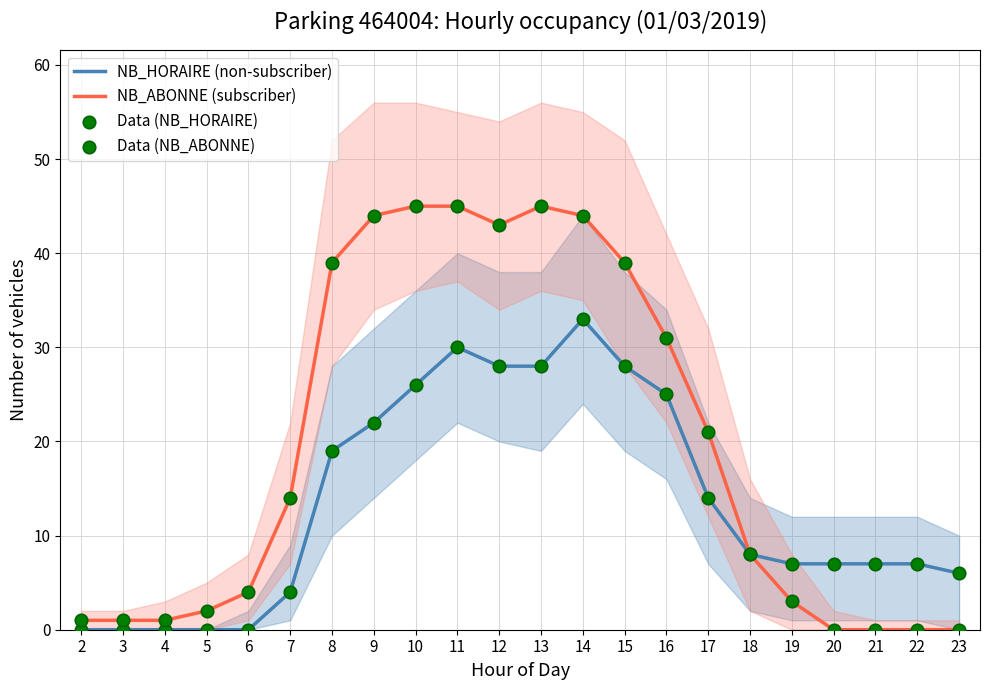

What are all the series names shown in the legend?

NB_HORAIRE (non-subscriber), NB_ABONNE (subscriber), Data (NB_HORAIRE), Data (NB_ABONNE)